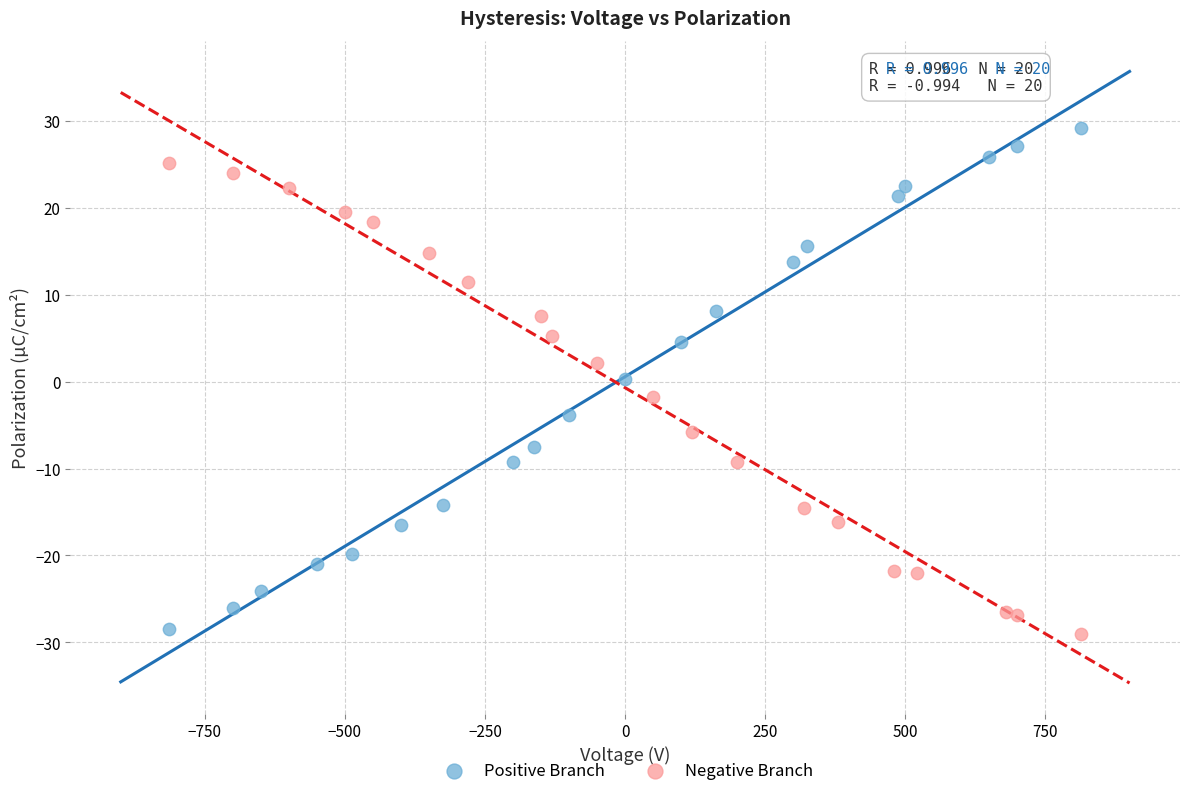

Which series contains the highest Y value?

Positive Branch